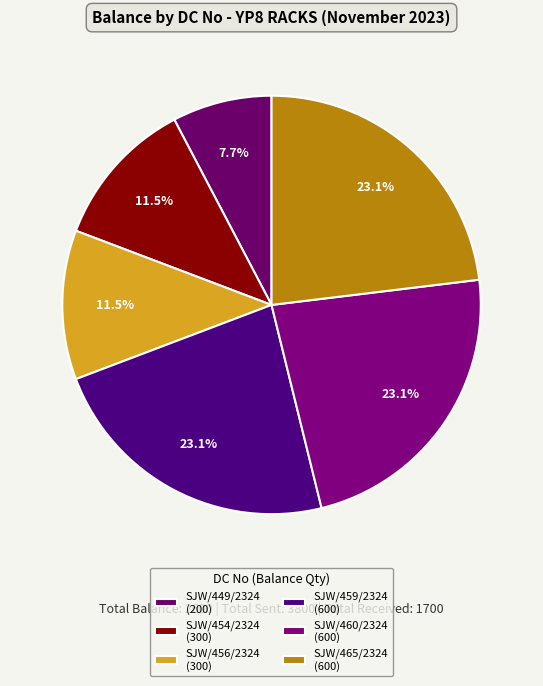

Does SJW/456/2324 represent more than half of the total?

No